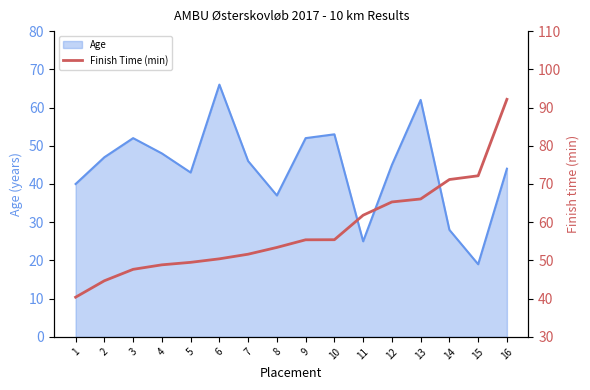

The Age series shows 52 at 9. True or false?

True